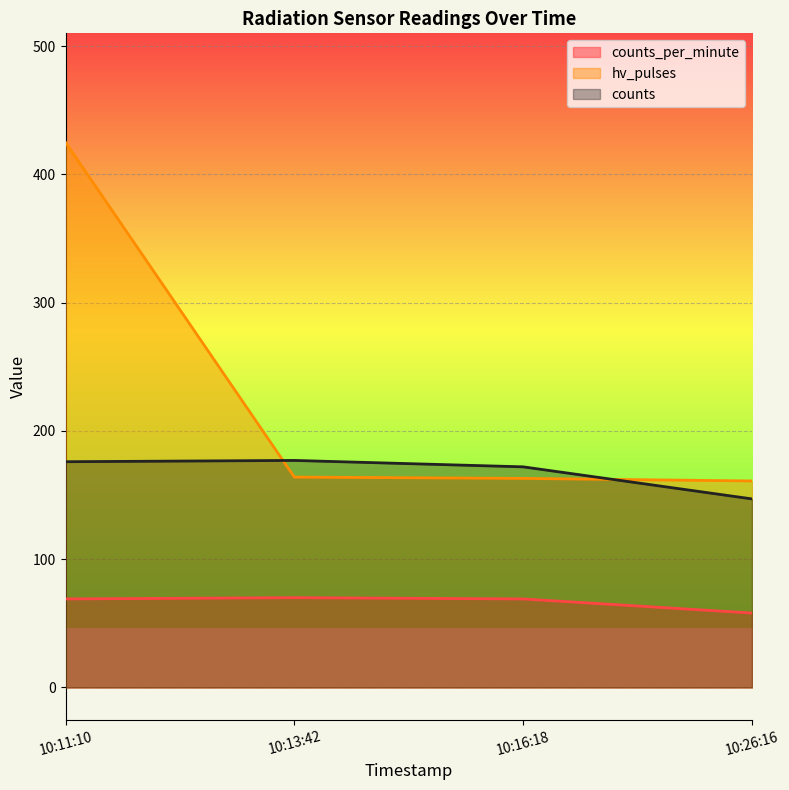

What value does the counts_per_minute series have at 10:13:42?

70